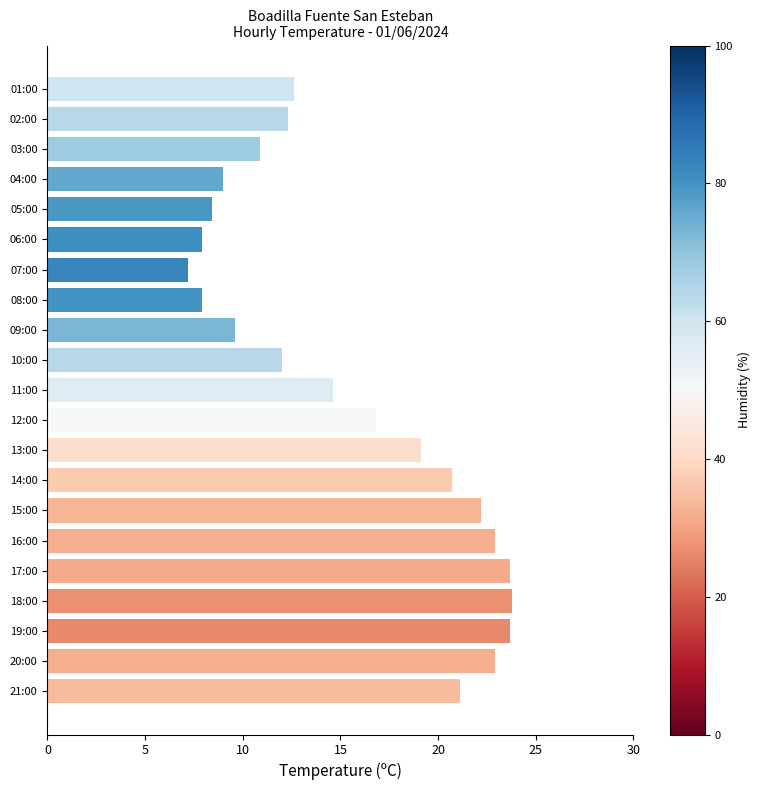

True or false: the data shows 23.7 at 19:00.

True